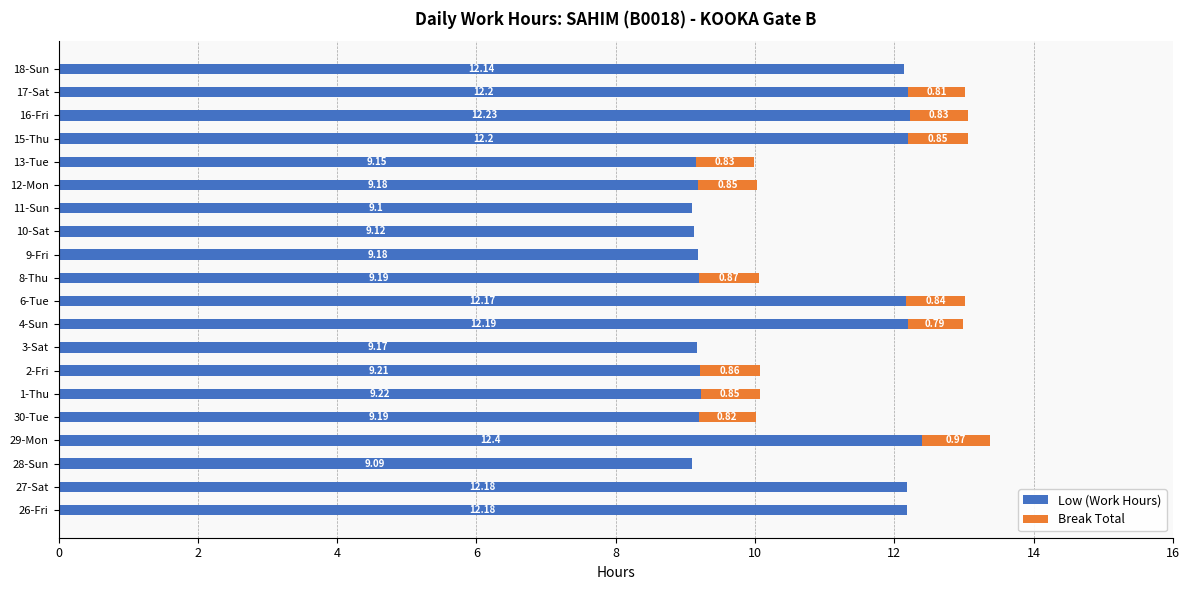

What is the highest value of the Low (Work Hours) series?

12.4